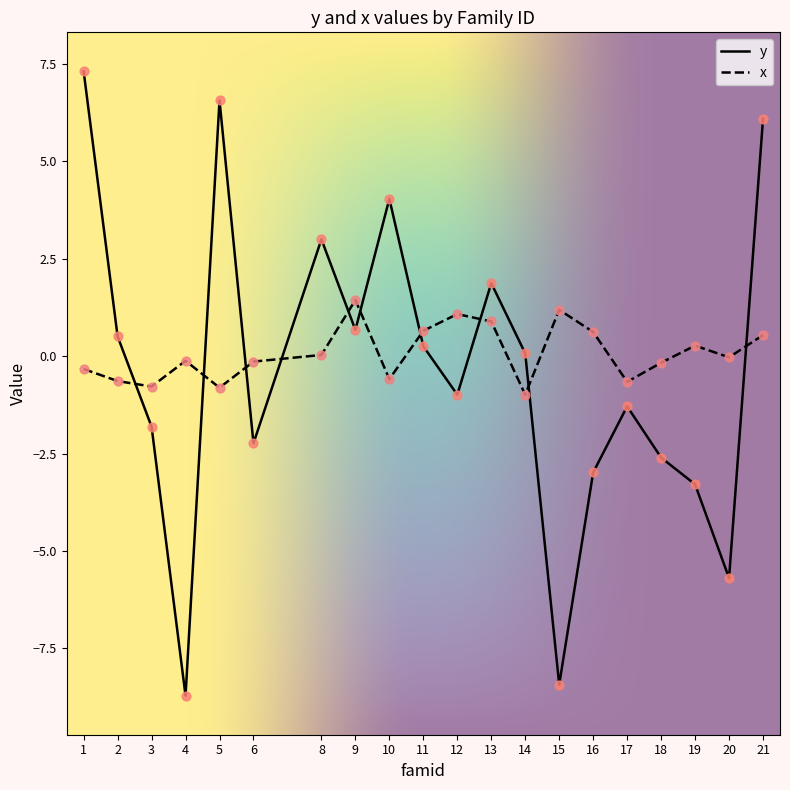

Is the value of x at 14 greater than the value of y at 5?

No